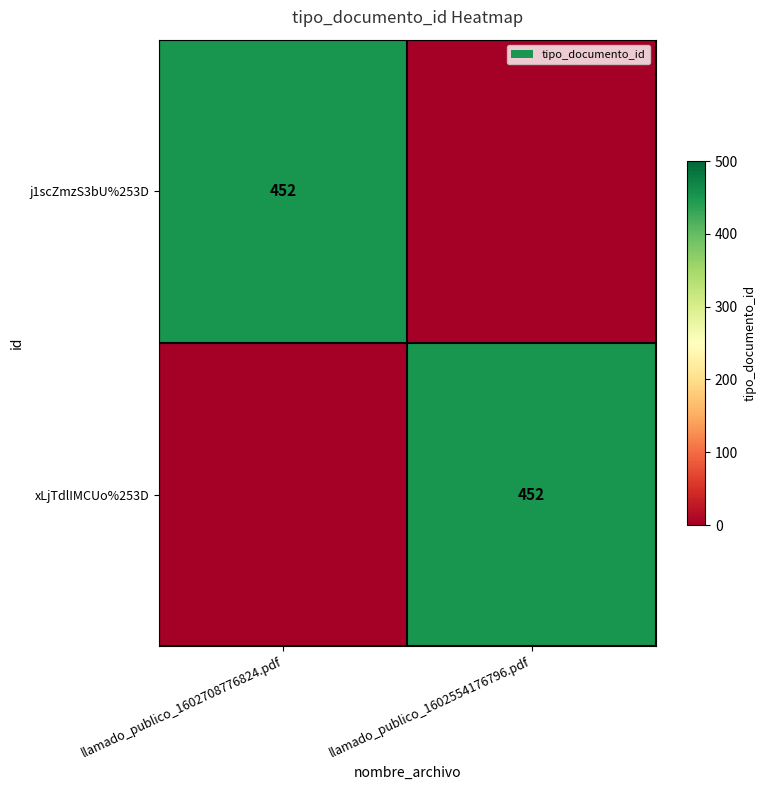

True or false: xLjTdlIMCUo%253D has a value of 452 at llamado_publico_1602554176796.pdf.

True